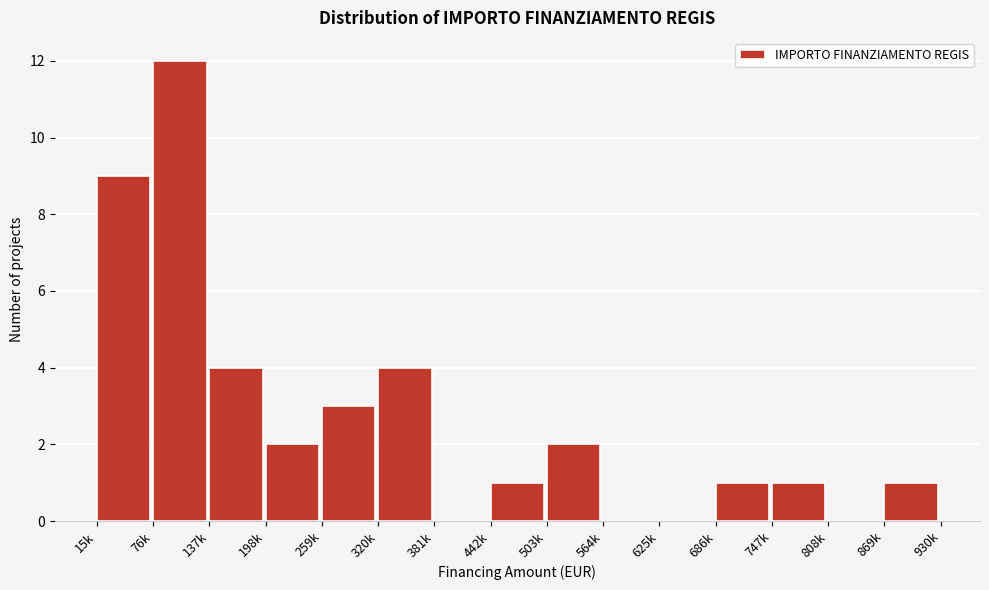

Reading left to right, list all the values displayed in this chart.

15k=9	76k=12	137k=4	198k=2	259k=3	320k=4	381k=0	442k=1	503k=2	564k=0	625k=0	686k=1	747k=1	808k=0	869k=1